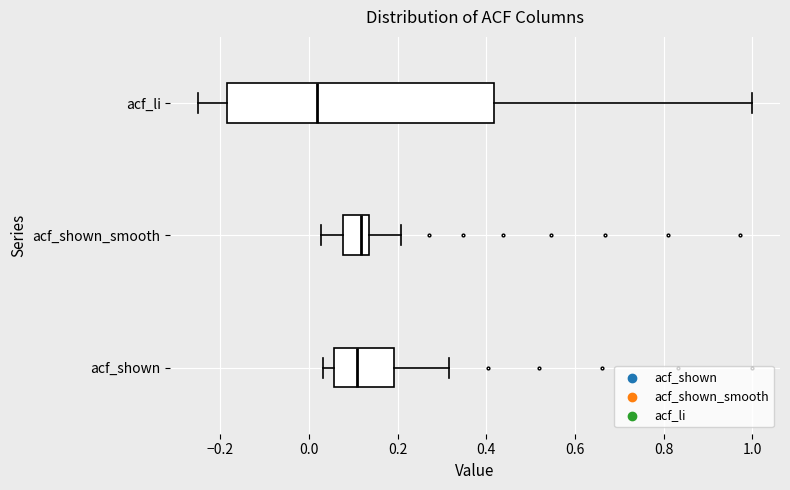

Reading bottom to top, transcribe this box plot: for each box, give where its median line is, the range the box spans, and where its two whiskers end, as read against the x-axis. The values are not printed on the chart, so give them approximately, as read against the axis.

acf_shown: median 0.10, box 0.06 to 0.20, whiskers 0.04 to 0.32
acf_shown_smooth: median 0.12, box 0.08 to 0.14, whiskers 0.02 to 0.20
acf_li: median 0.02, box -0.18 to 0.42, whiskers -0.24 to 1.00